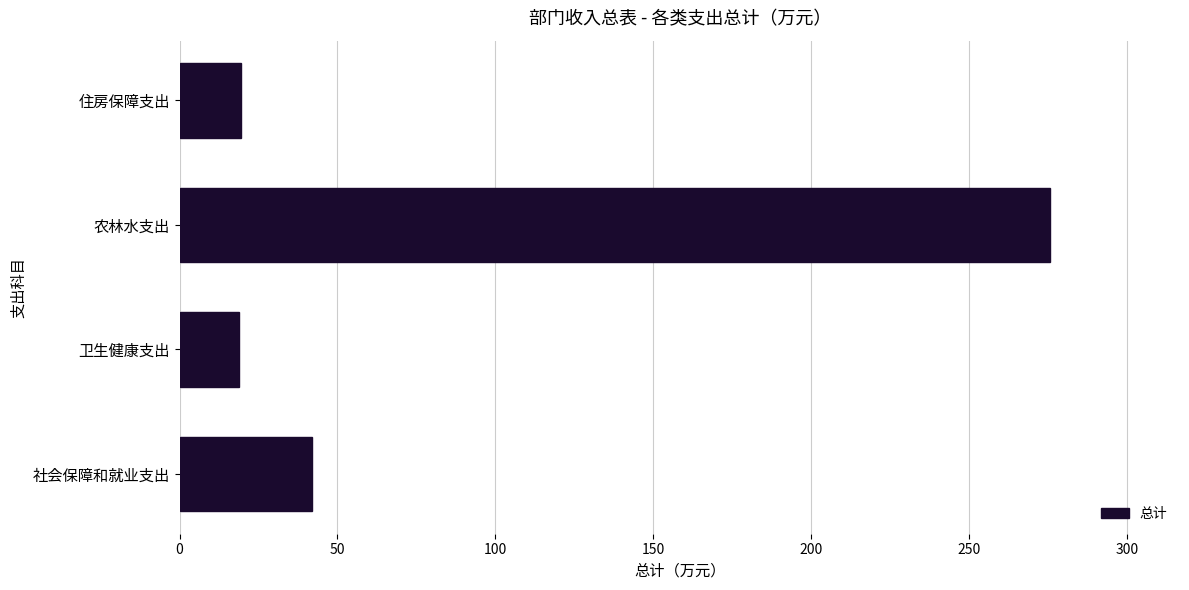

Does the chart contain stacked bars?

No